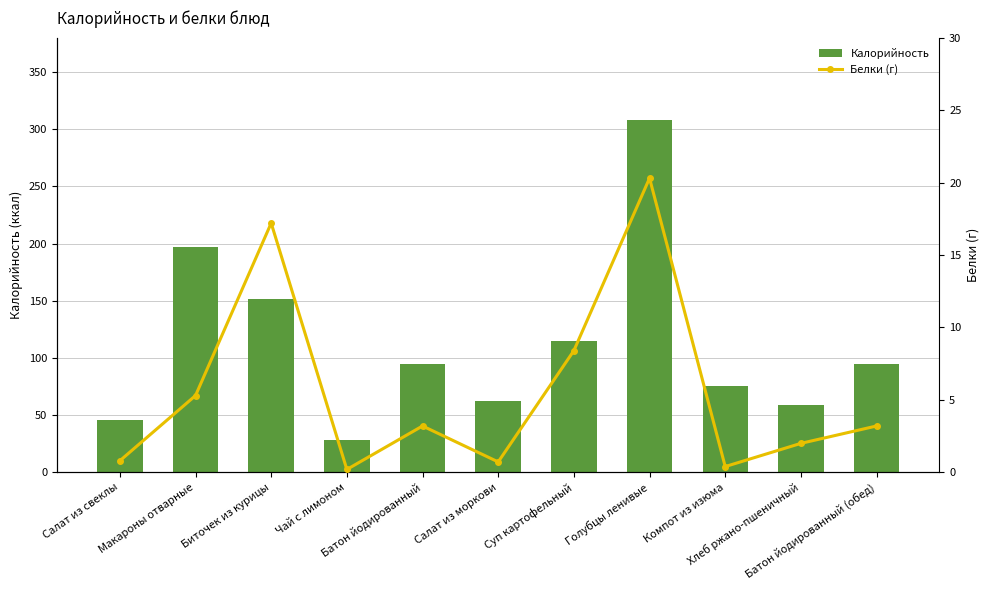

Reading left to right, transcribe all the data shown in this chart.

Калорийность: 45.7	196.8	151.8	27.9	95.0	62.4	114.6	307.9	75.9	58.7	95.0
Белки (г): 0.8	5.3	17.2	0.2	3.2	0.7	8.4	20.3	0.4	2.0	3.2